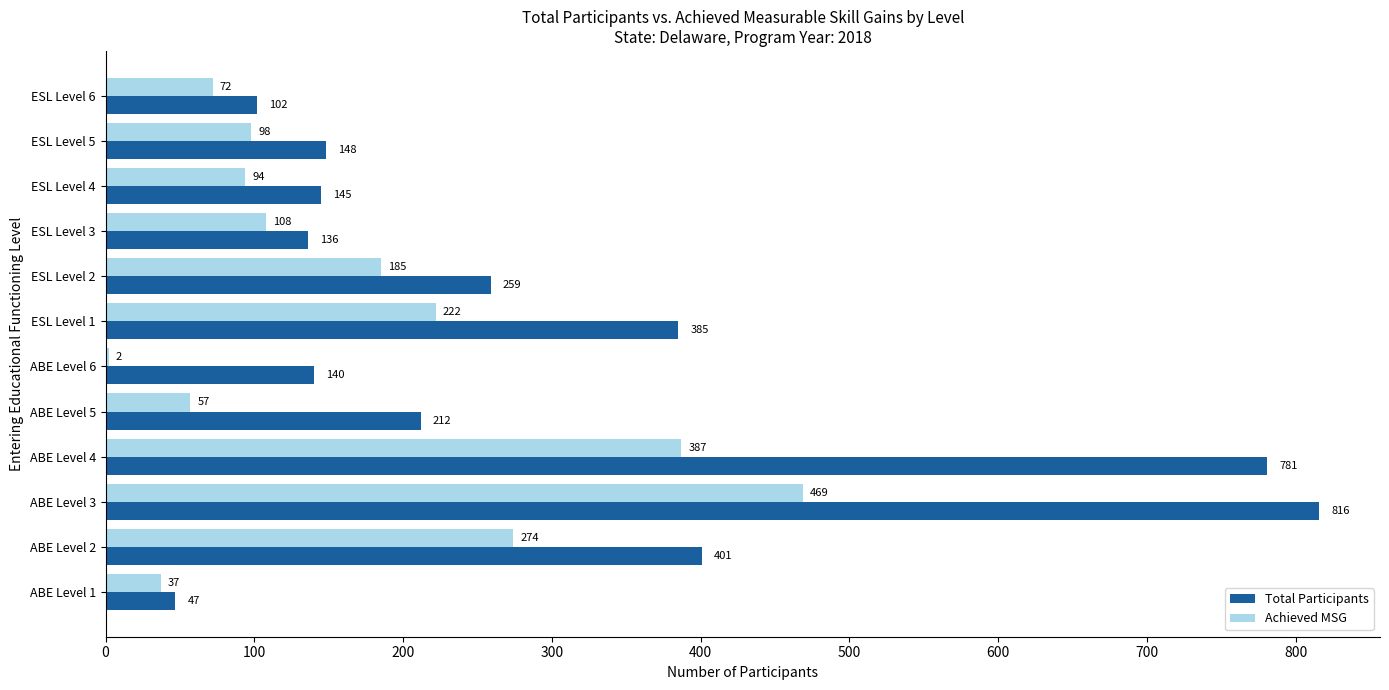

Which series has the widest spread of values?

Total Participants